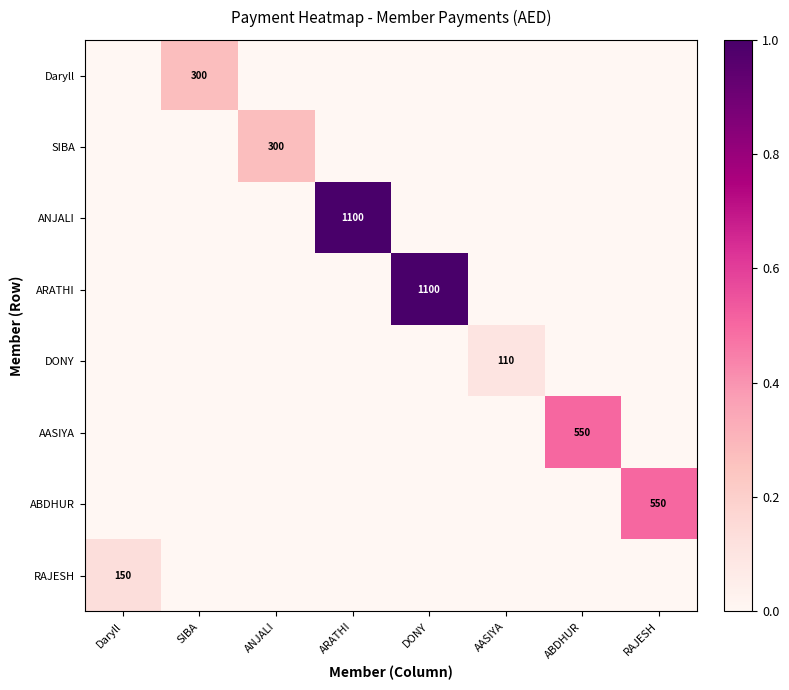

The value of ANJALI at ARATHI is 1909. True or false?

False